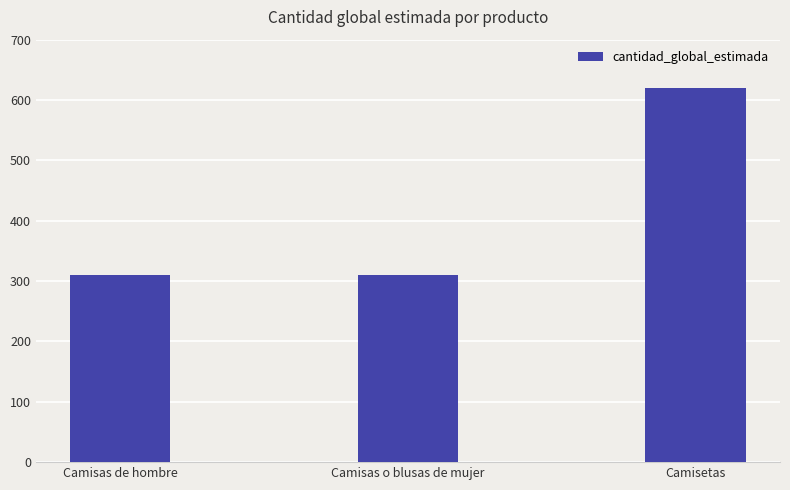

The chart shows a value of 439 at Camisas o blusas de mujer. True or false?

False